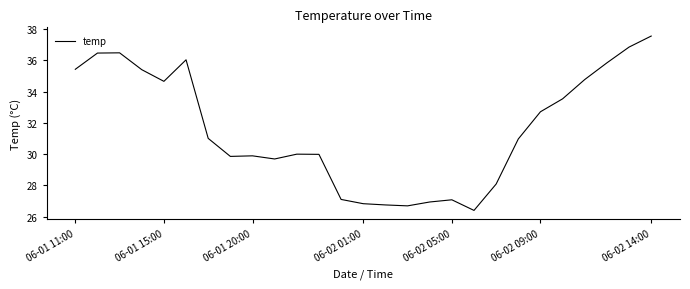

What is the greatest value displayed?

37.6